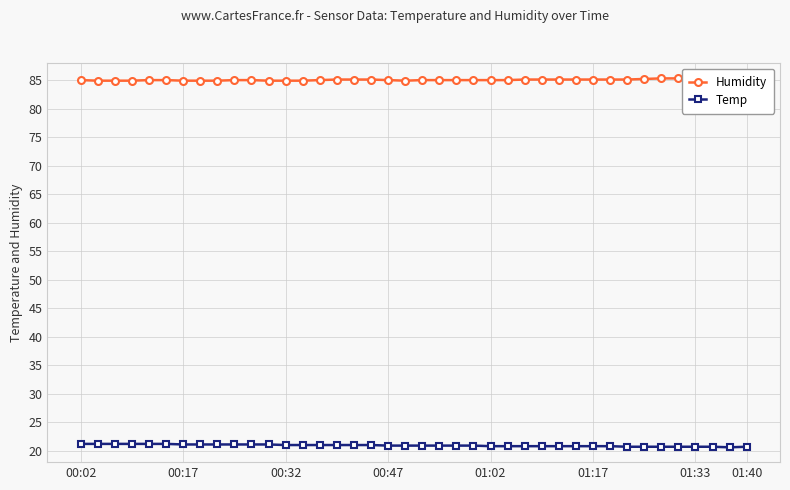

True or false: Temp and Humidity intersect in this chart.

False